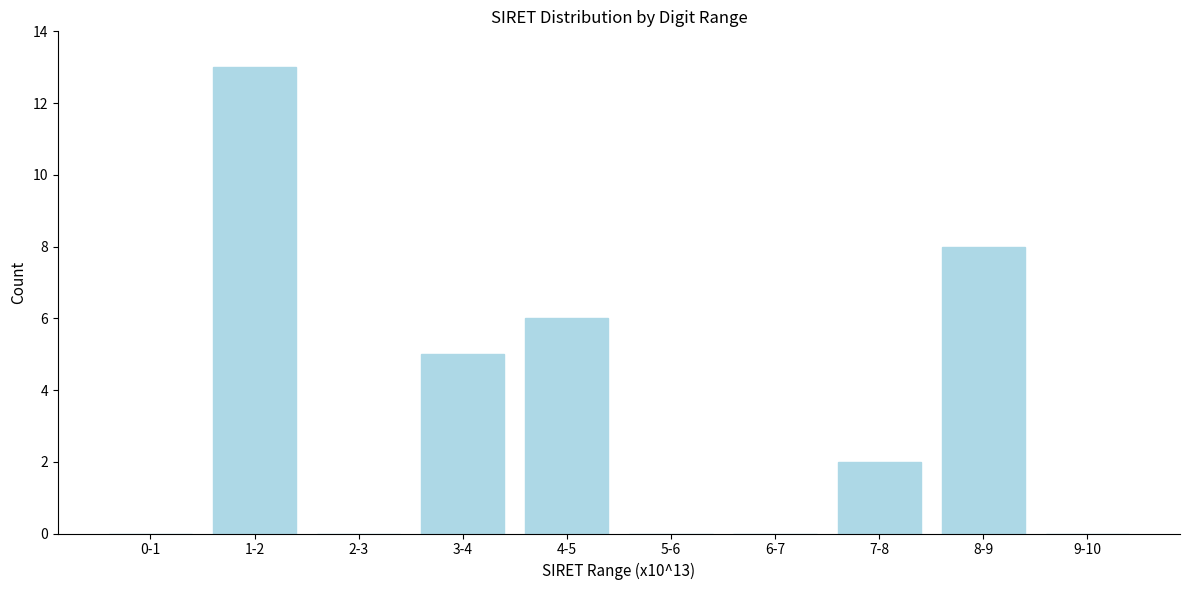

Reading left to right, list all the values displayed in this chart.

0-1=0	1-2=13	2-3=0	3-4=5	4-5=6	5-6=0	6-7=0	7-8=2	8-9=8	9-10=0